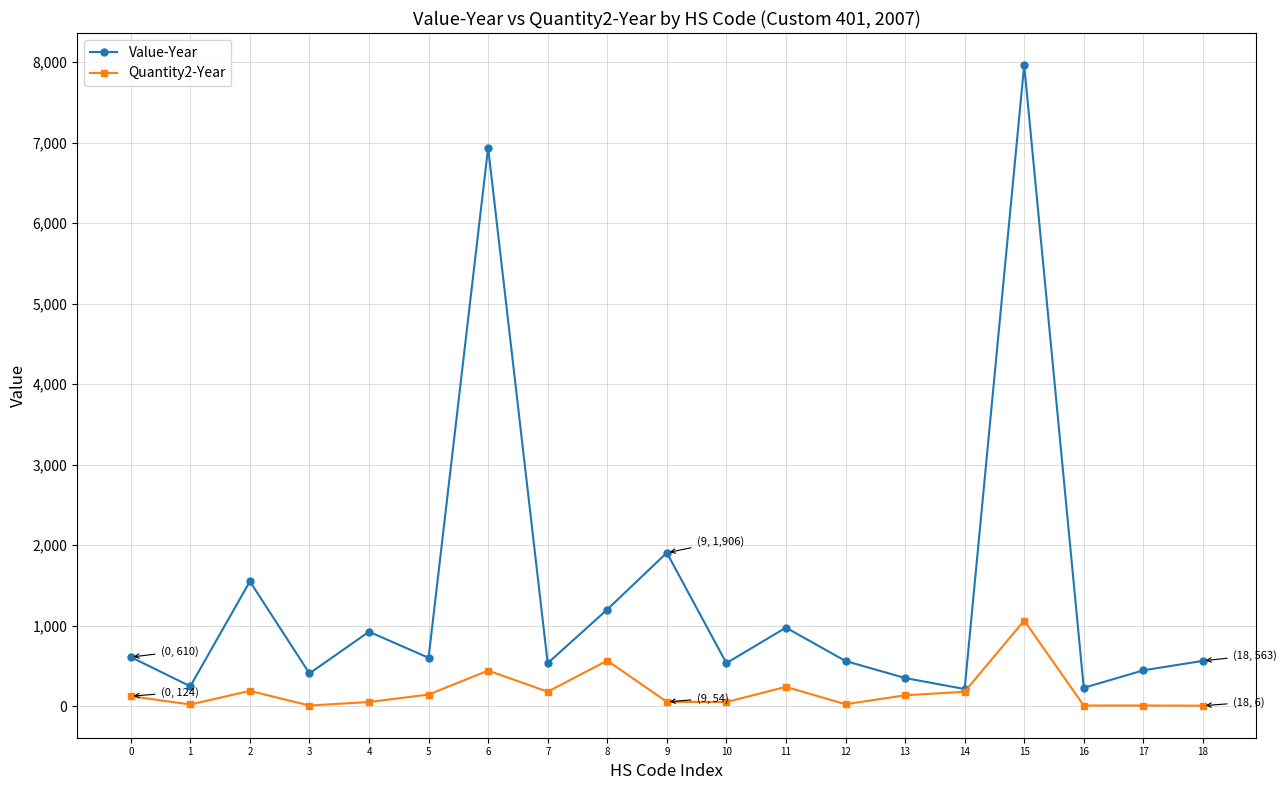

List the series in order of their peak value, highest first.

Value-Year, Quantity2-Year